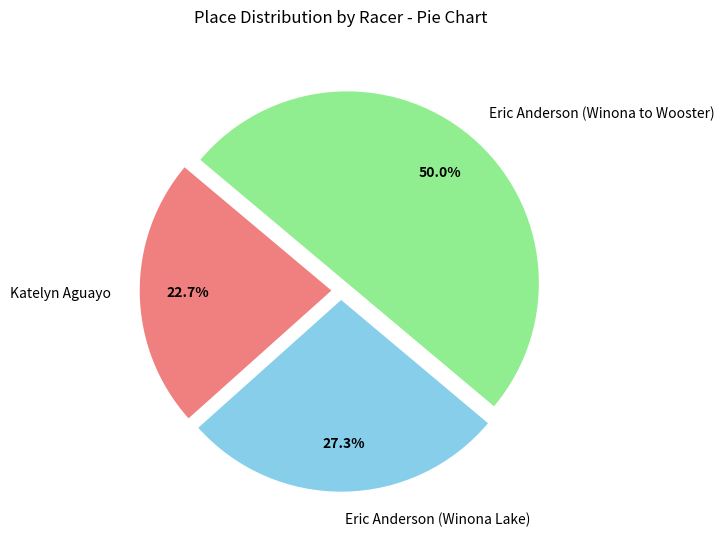

How many segments does this pie chart have?

3